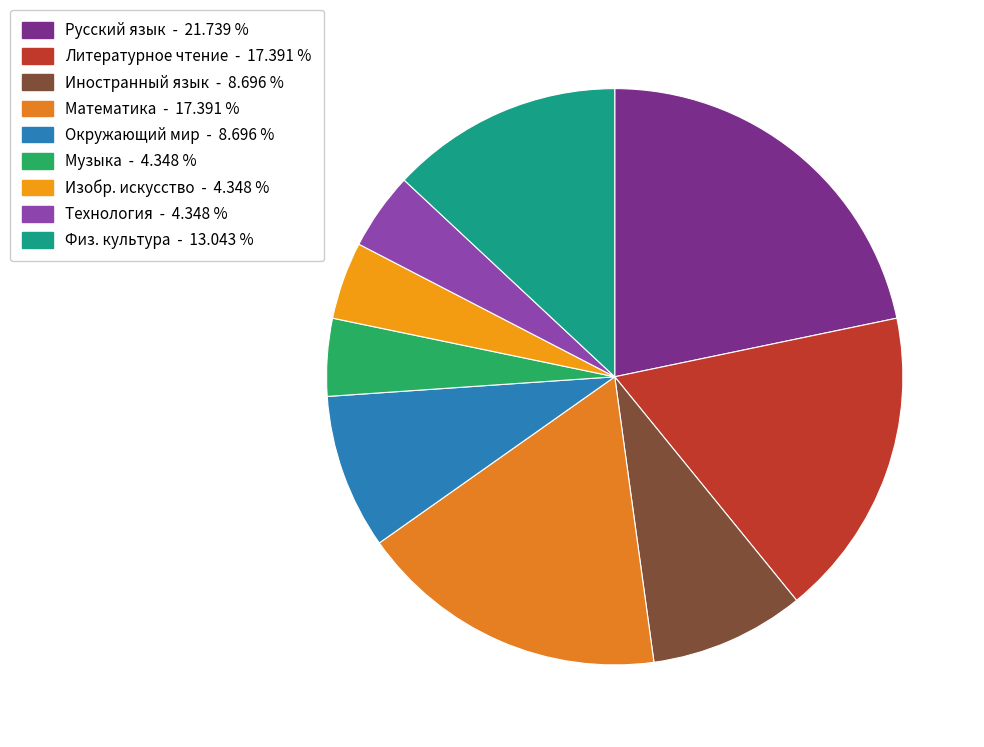

Is there a majority slice in this chart?

No